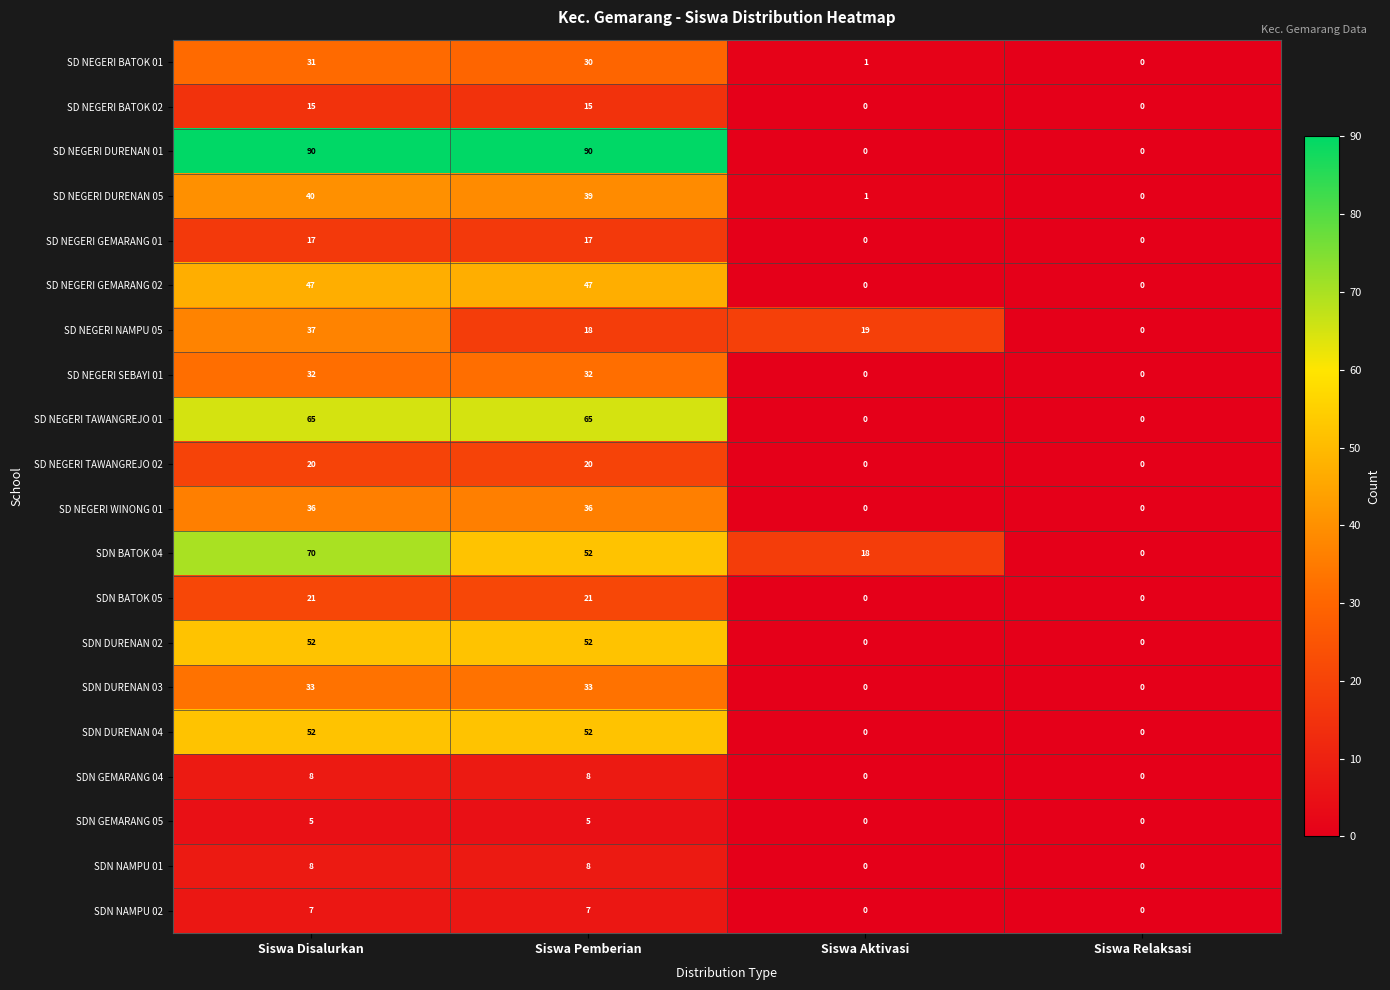

Count the SD NEGERI WINONG 01 values in the range 0 to 36.

4